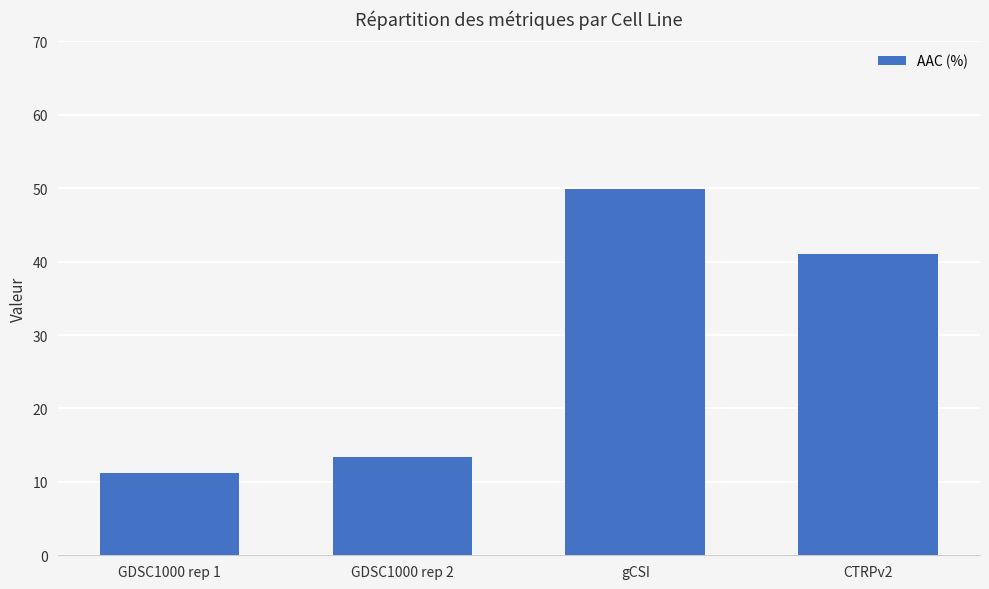

What position from the right is GDSC1000 rep 2?

3